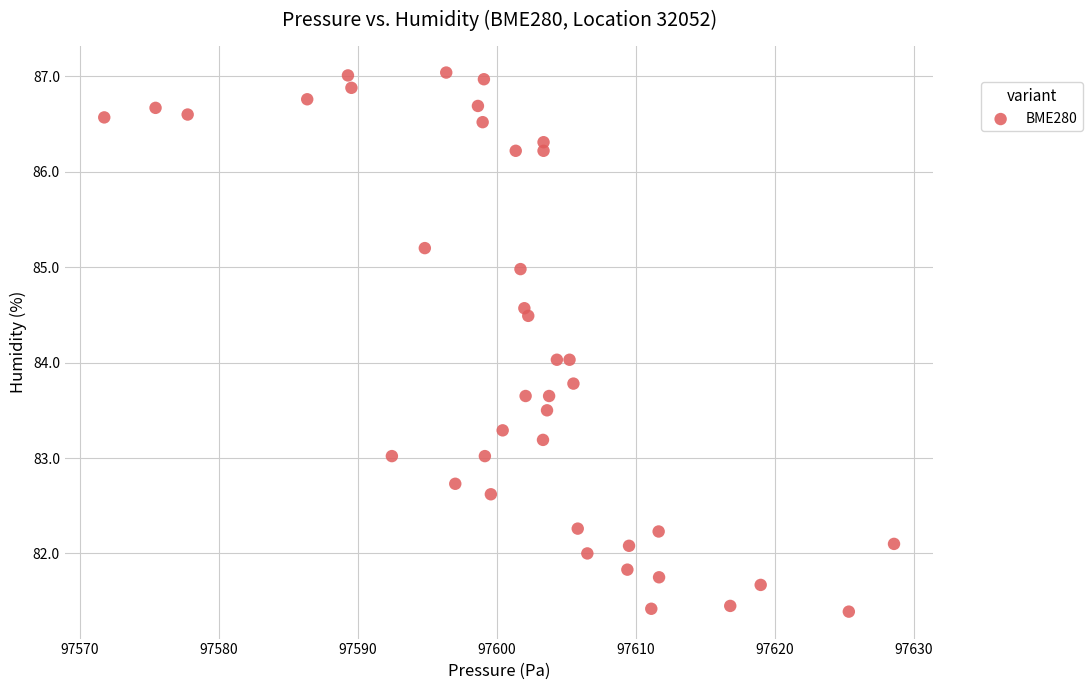

What is the range of X values (max minus min)?

56.8